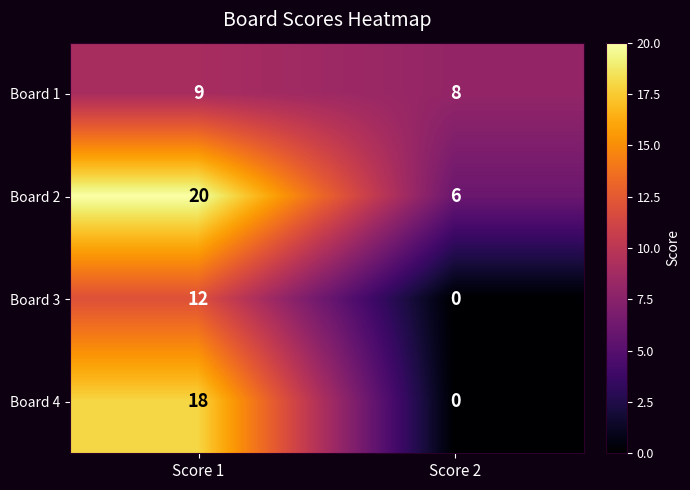

Rank the categories by Board 1 value from highest to lowest.

Score 1, Score 2